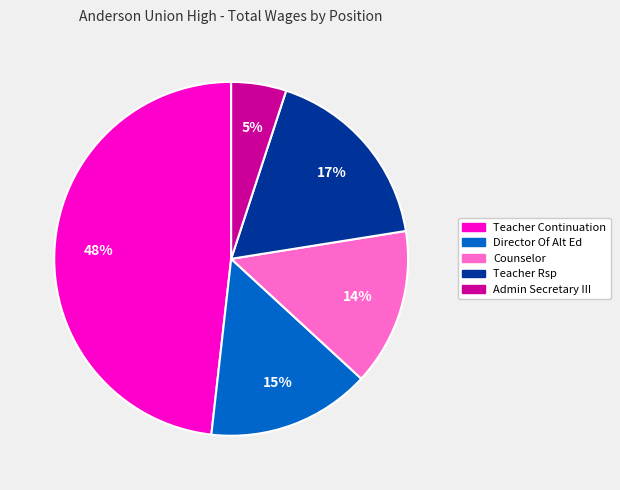

To the nearest percent, what percentage of the pie is Director Of Alt Ed?

15%